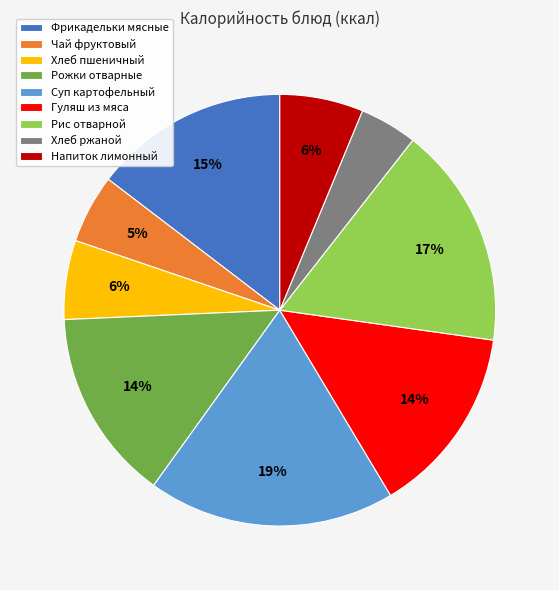

To the nearest percent, what is the difference between the Фрикадельки мясные and Рис отварной slice percentages?

2%